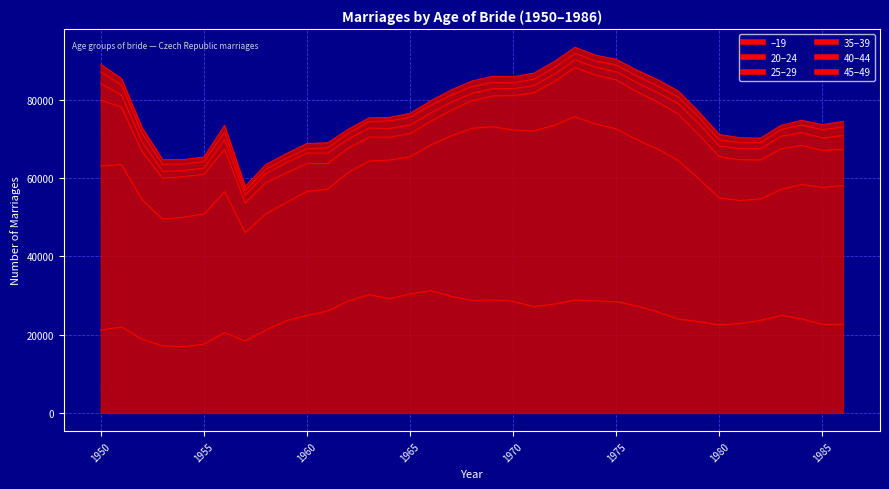

Is the value of –19 at 1953 greater than the value of 20–24 at 1973?

No